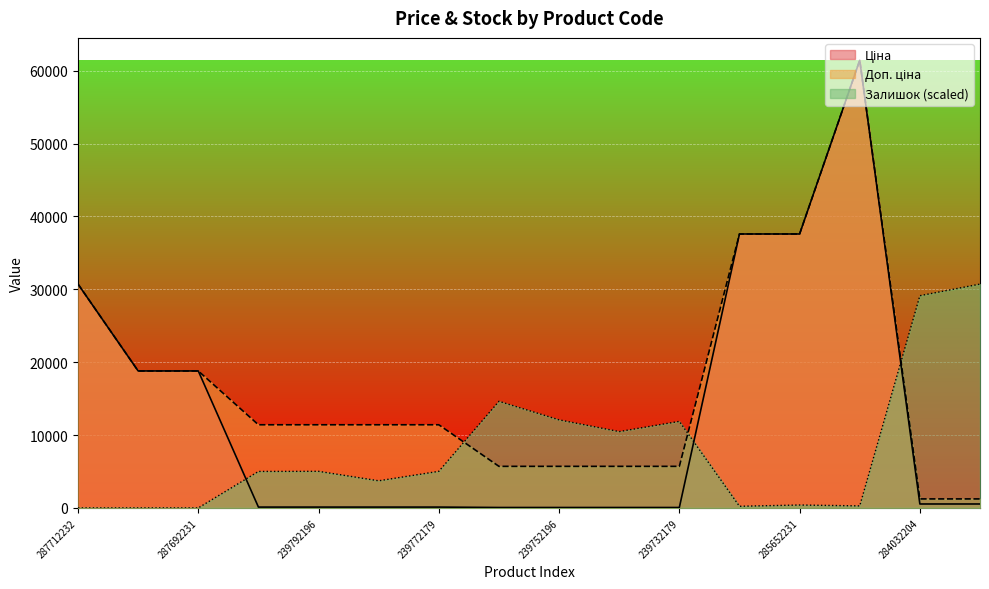

What is the sum of the Ціна values at 239792197 and 285652233?

37707.7